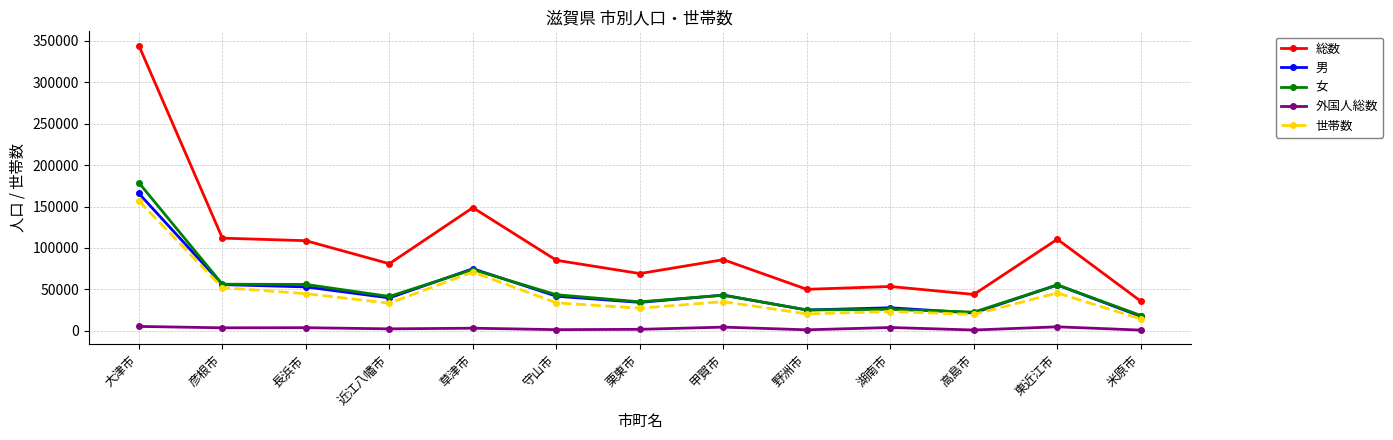

True or false: 世帯数 and 総数 cross at least once.

False